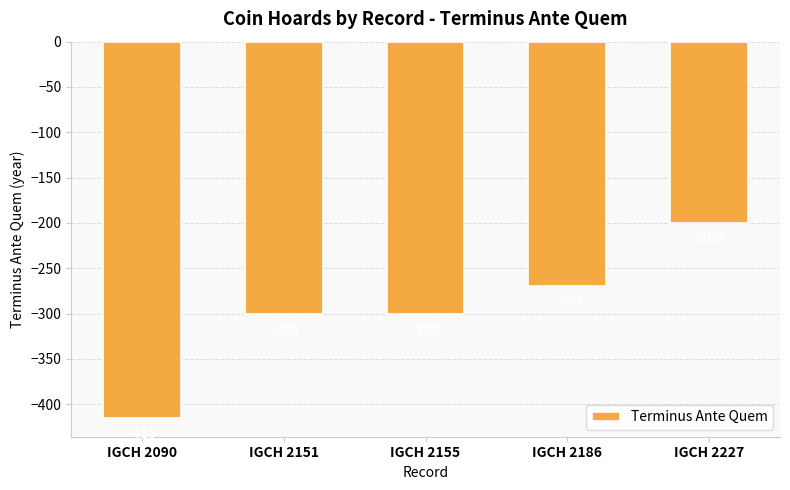

Reading left to right, extract all data points from this chart.

IGCH 2090=-415	IGCH 2151=-300	IGCH 2155=-300	IGCH 2186=-270	IGCH 2227=-200